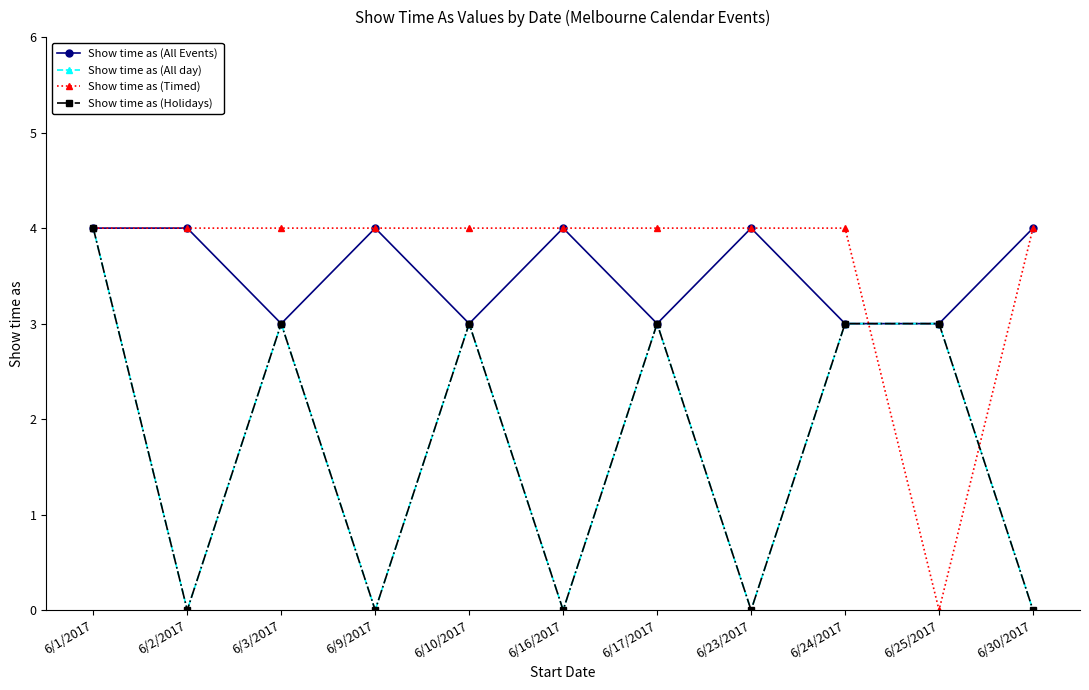

What is the maximum value shown in the chart?

4